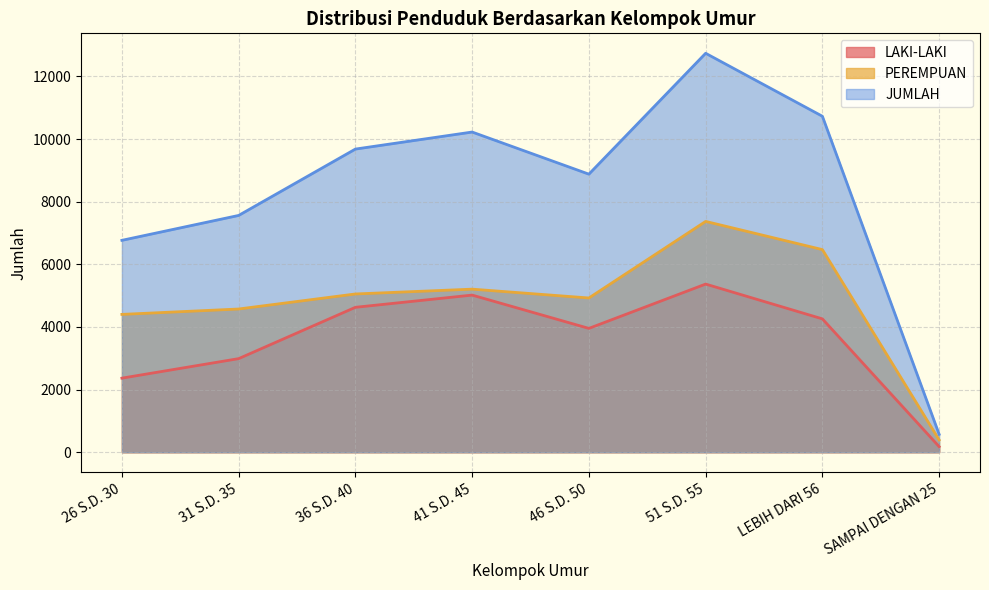

How many values in the JUMLAH series are below 9680?

4